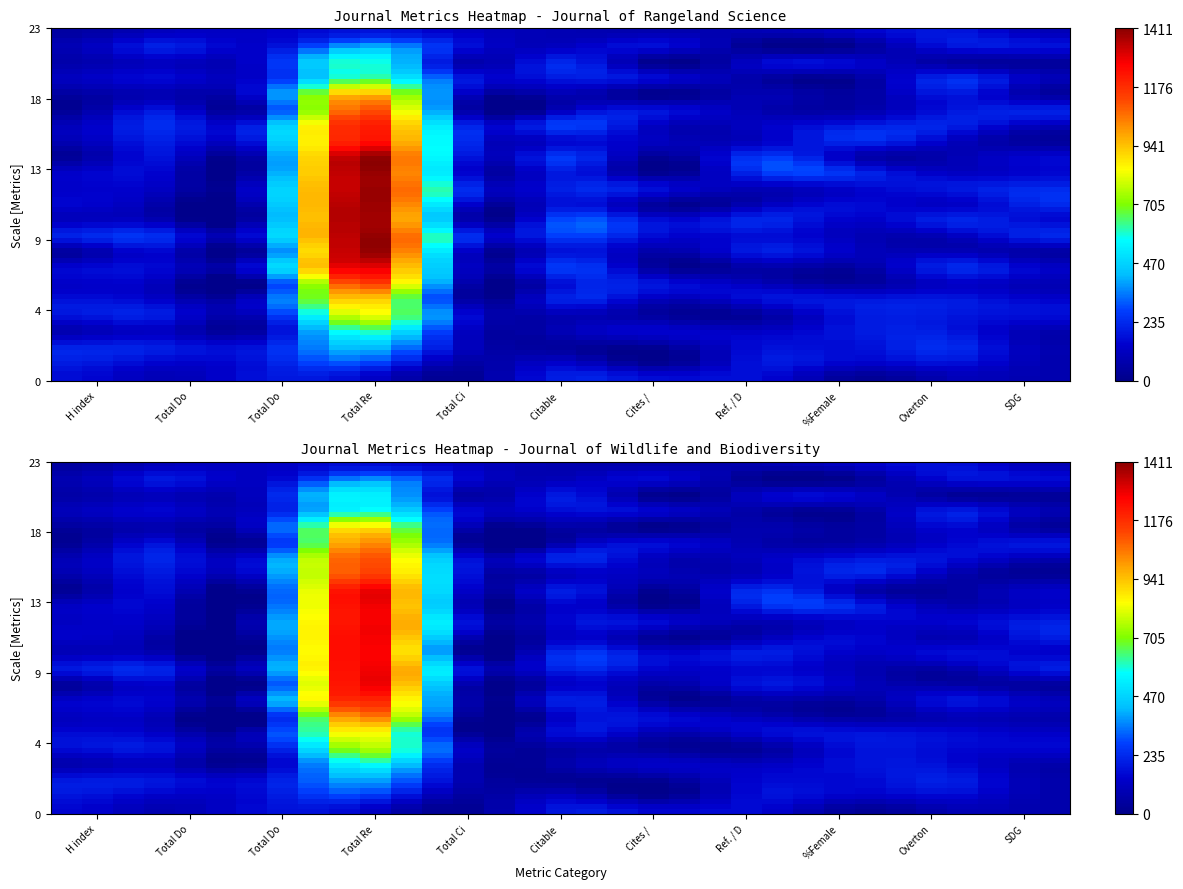

Where does the Journal of Rangeland Science series first go above 77?

Total Docs. (3years)